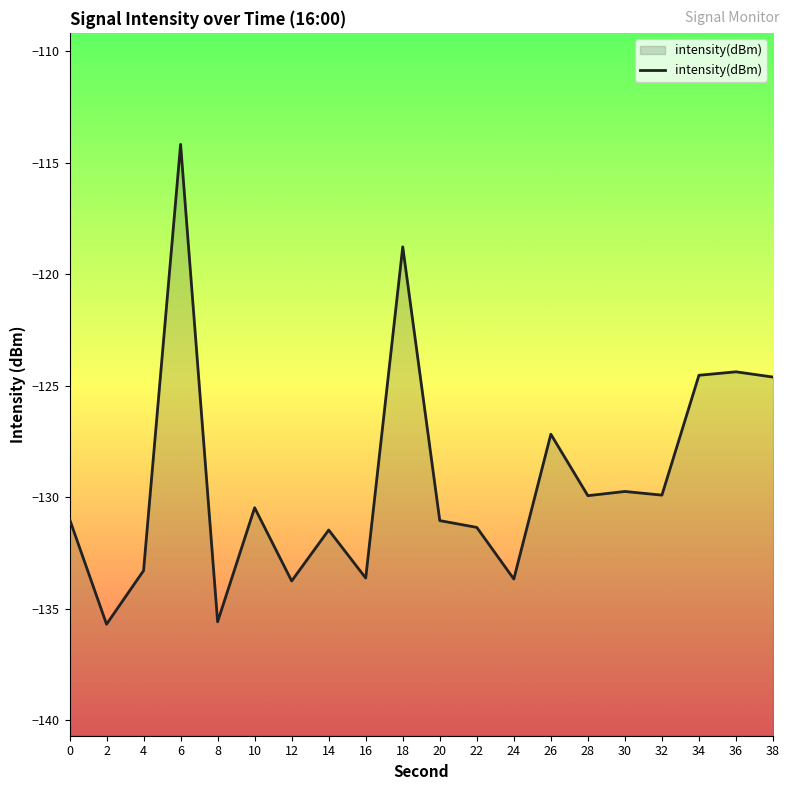

At which label is the value closest to -124?

36